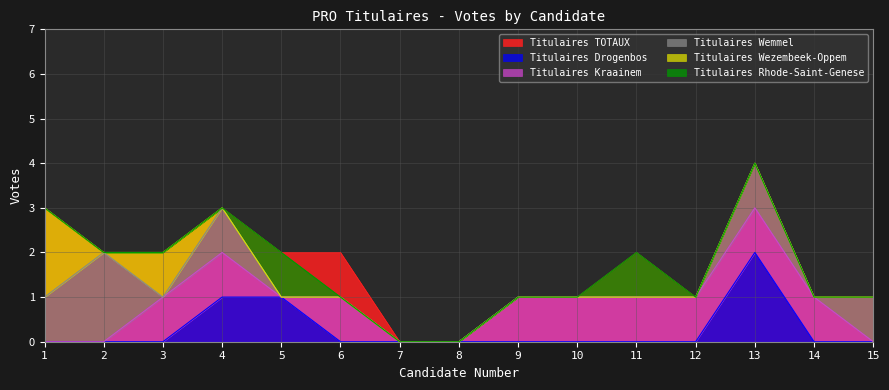

In Titulaires Wezembeek-Oppem, how many points are lower than both neighbors (excluding endpoints)?

1